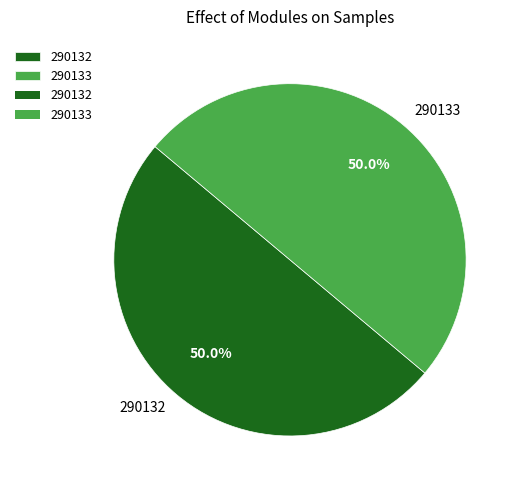

Approximately how many times larger is the value at 290132 compared to 290133?

1.0